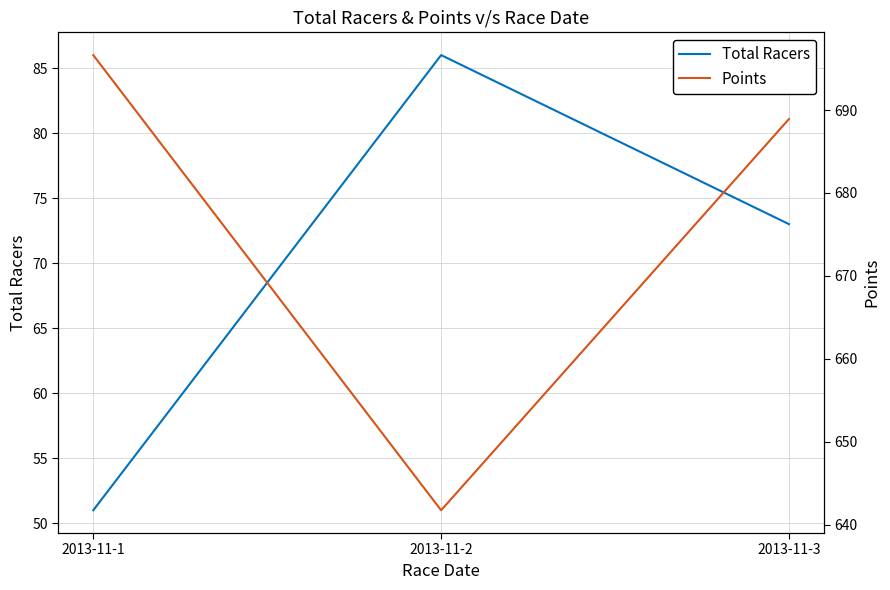

The value of Total Racers at 2013-11-1 is 51.0. True or false?

True